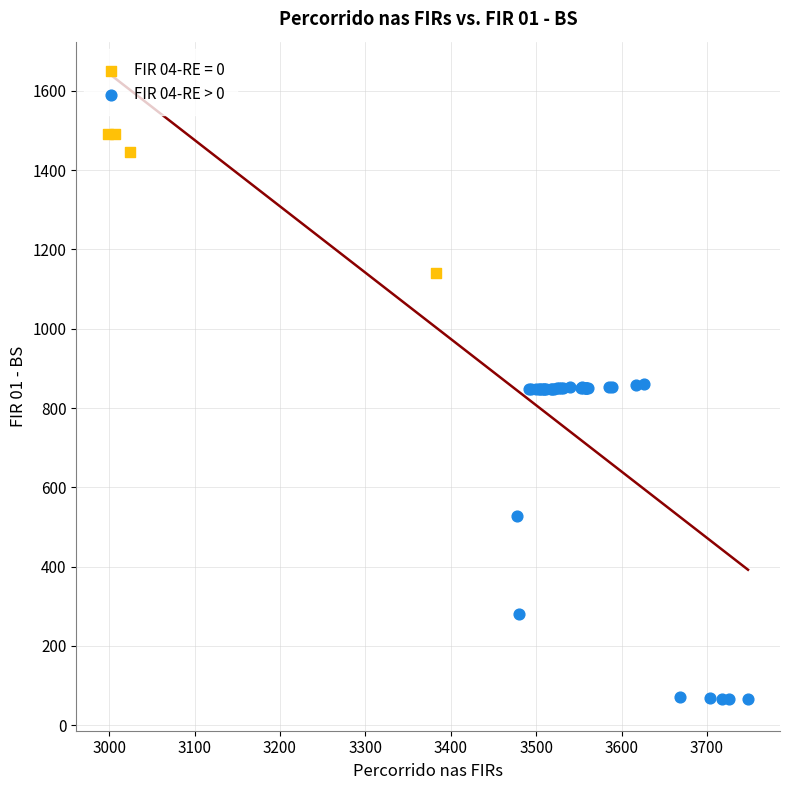

Which series contains the highest Y value?

FIR 04-RE = 0